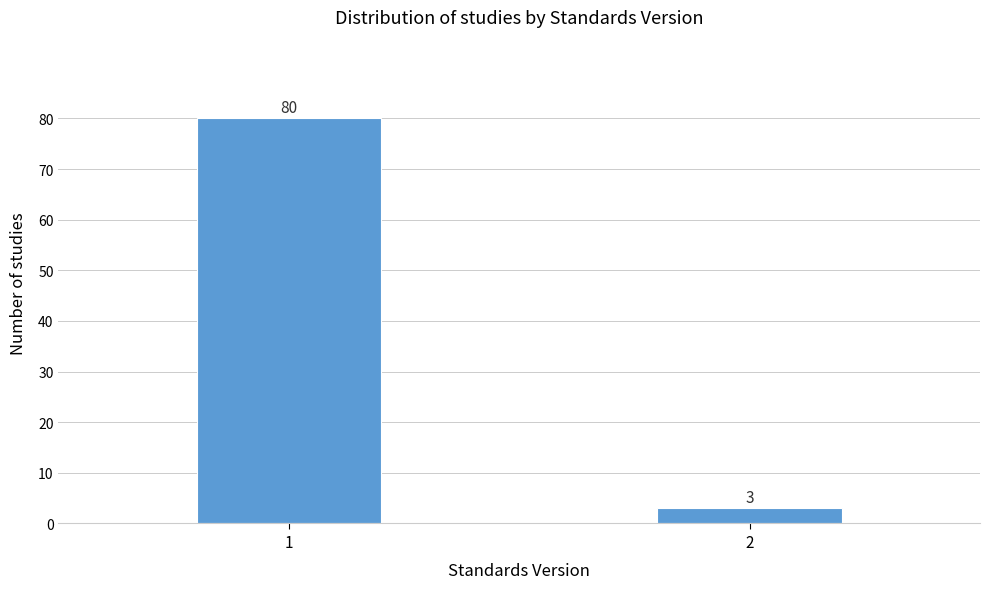

Reading right to left, extract all data points from this chart.

2=3	1=80